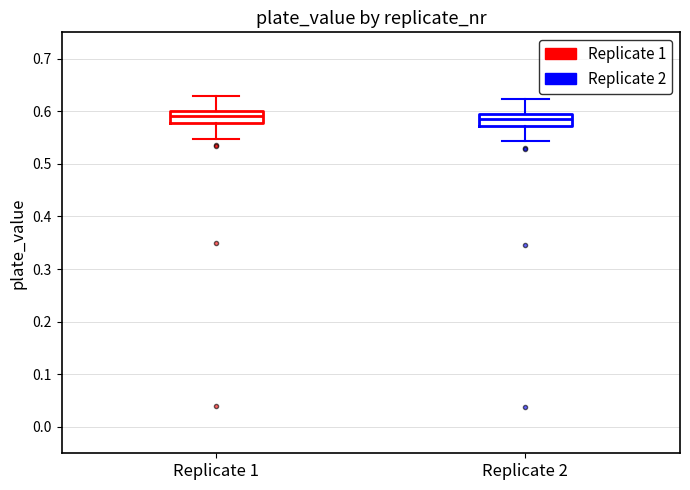

Reading left to right, read every box against the y-axis: the position of its median line, the range the box covers, and the ends of its whiskers. The values are not printed on the chart, so give them approximately, as read against the axis.

Replicate 1: median 0.59, box 0.58 to 0.60, whiskers 0.55 to 0.63
Replicate 2: median 0.59, box 0.57 to 0.60, whiskers 0.54 to 0.62